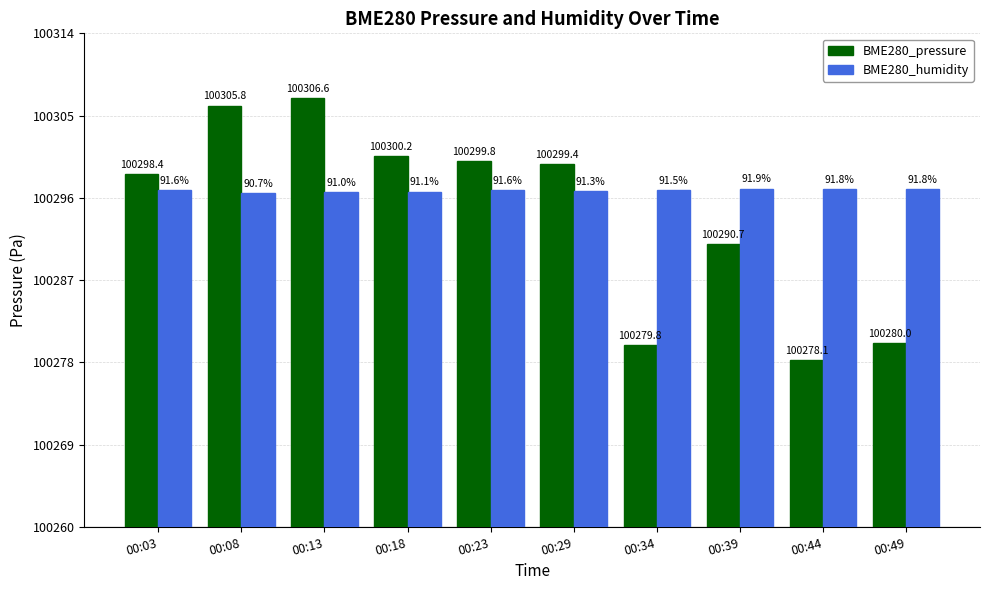

Rank the series by their average value, from highest to lowest.

BME280_humidity, BME280_pressure